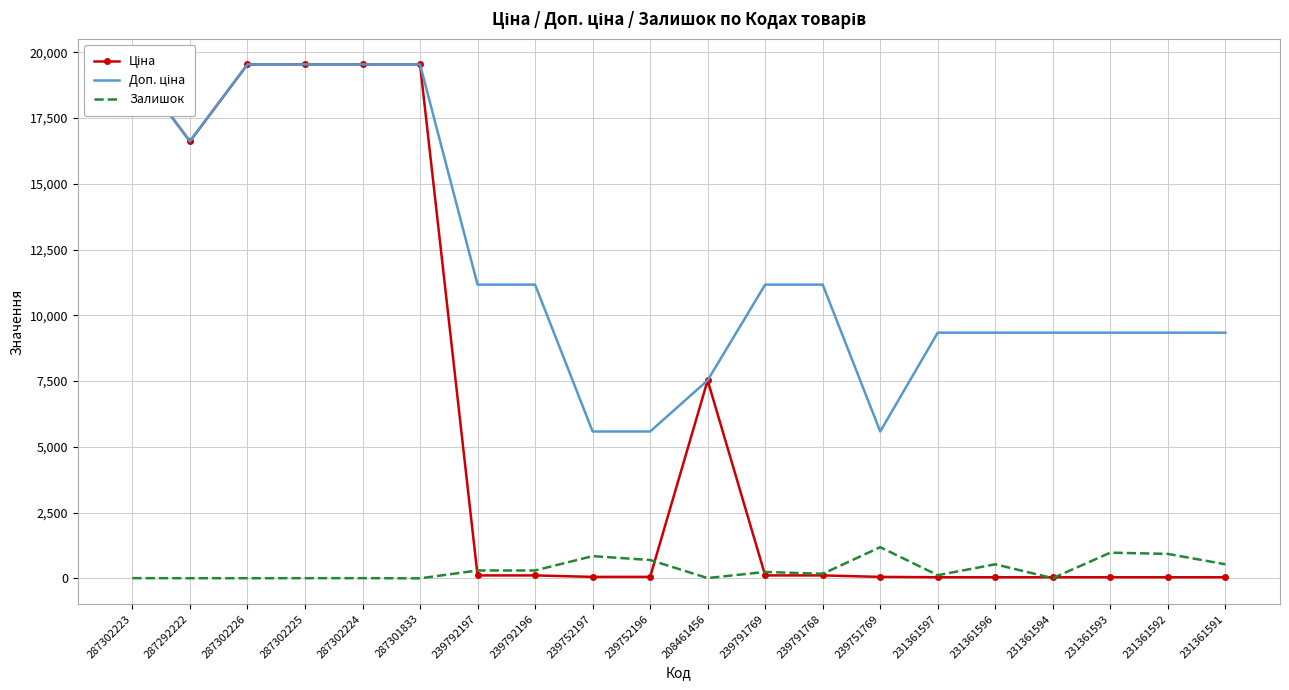

At which category does Залишок reach its first local peak?

287302224